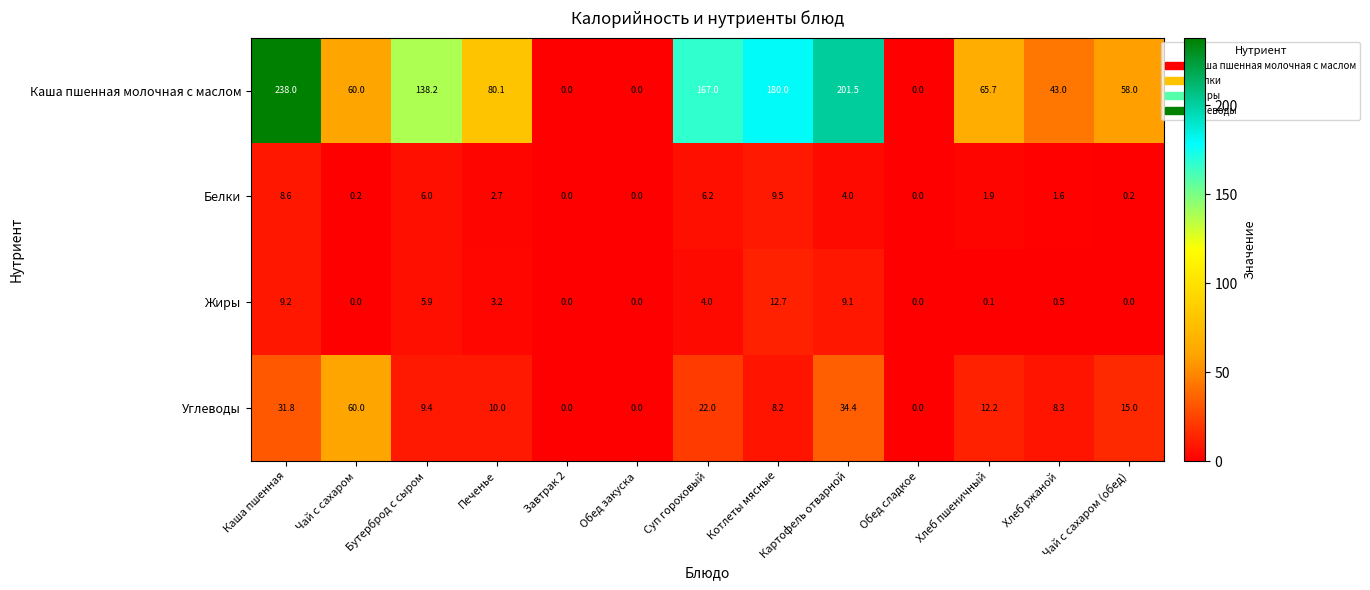

At which category is the sum across all series the highest?

Каша пшенная